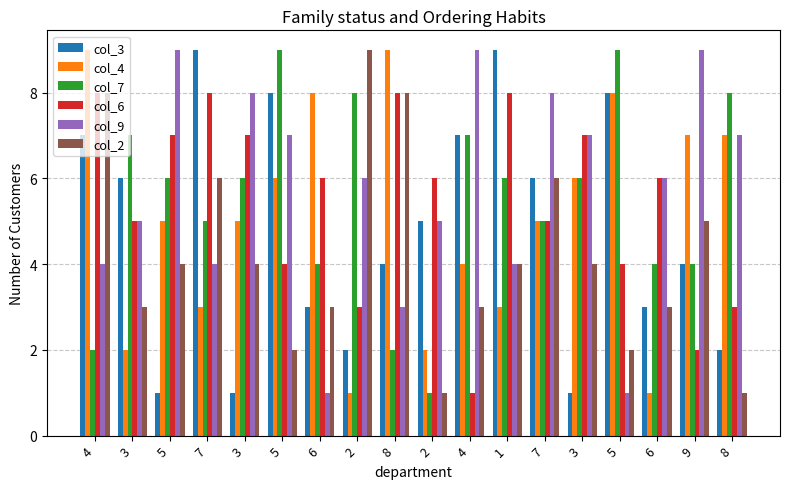

At which label does col_7 reach its peak?

5